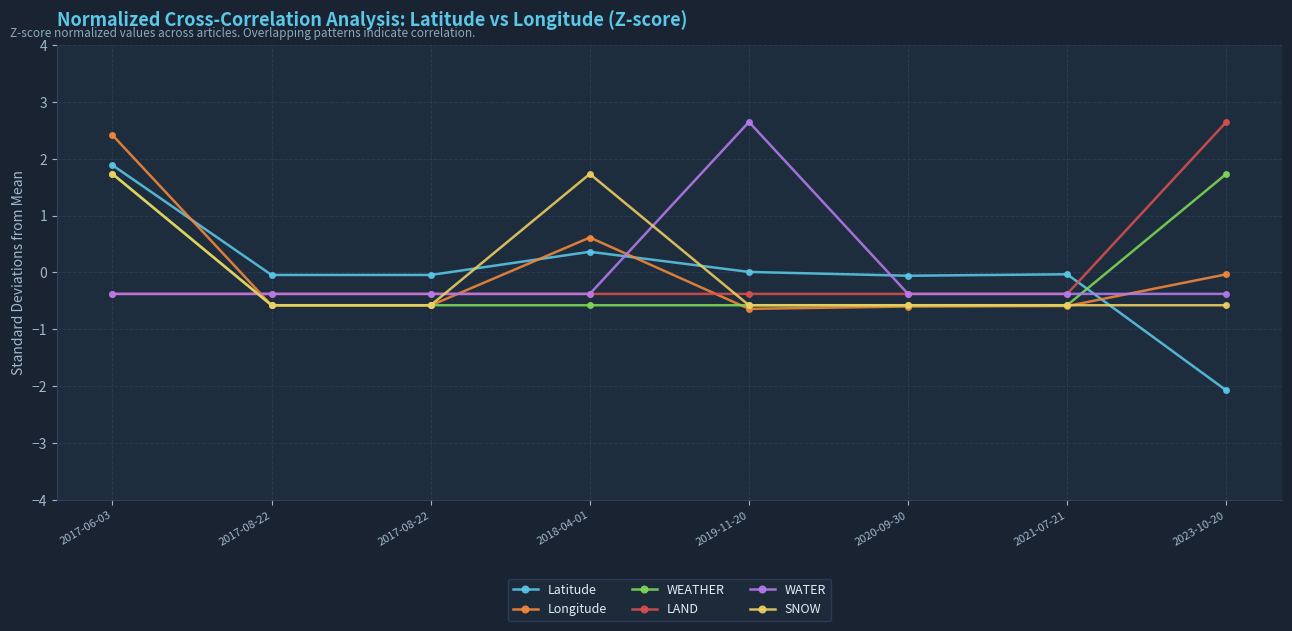

Count the number of categories in the chart.

8